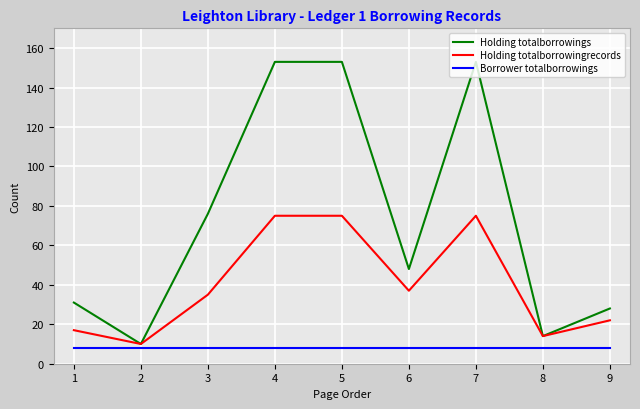

Reading left to right, what are all the values shown in this chart?

Holding totalborrowings: 31	10	76	153	153	48	153	14	28
Holding totalborrowingrecords: 17	10	35	75	75	37	75	14	22
Borrower totalborrowings: 8	8	8	8	8	8	8	8	8